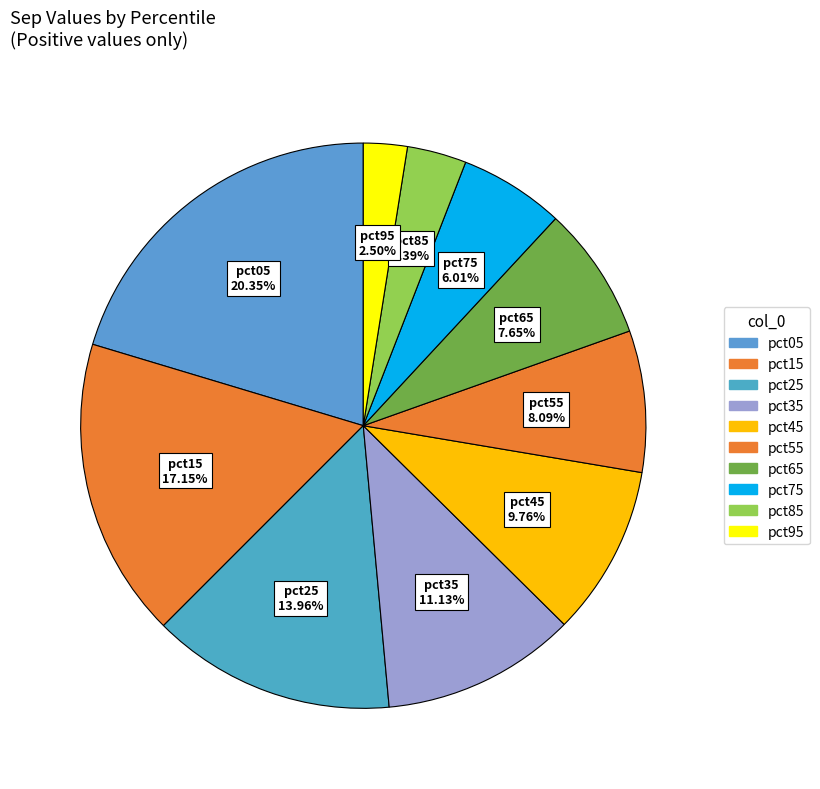

What percentage do pct05 and pct25 together represent?

34.3%